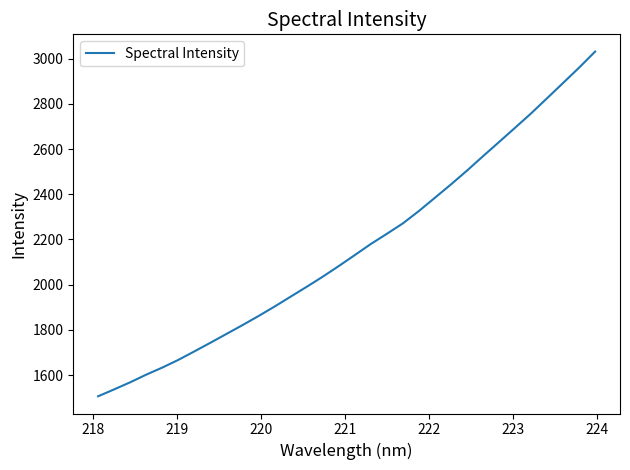

What is the greatest value displayed?

3031.4